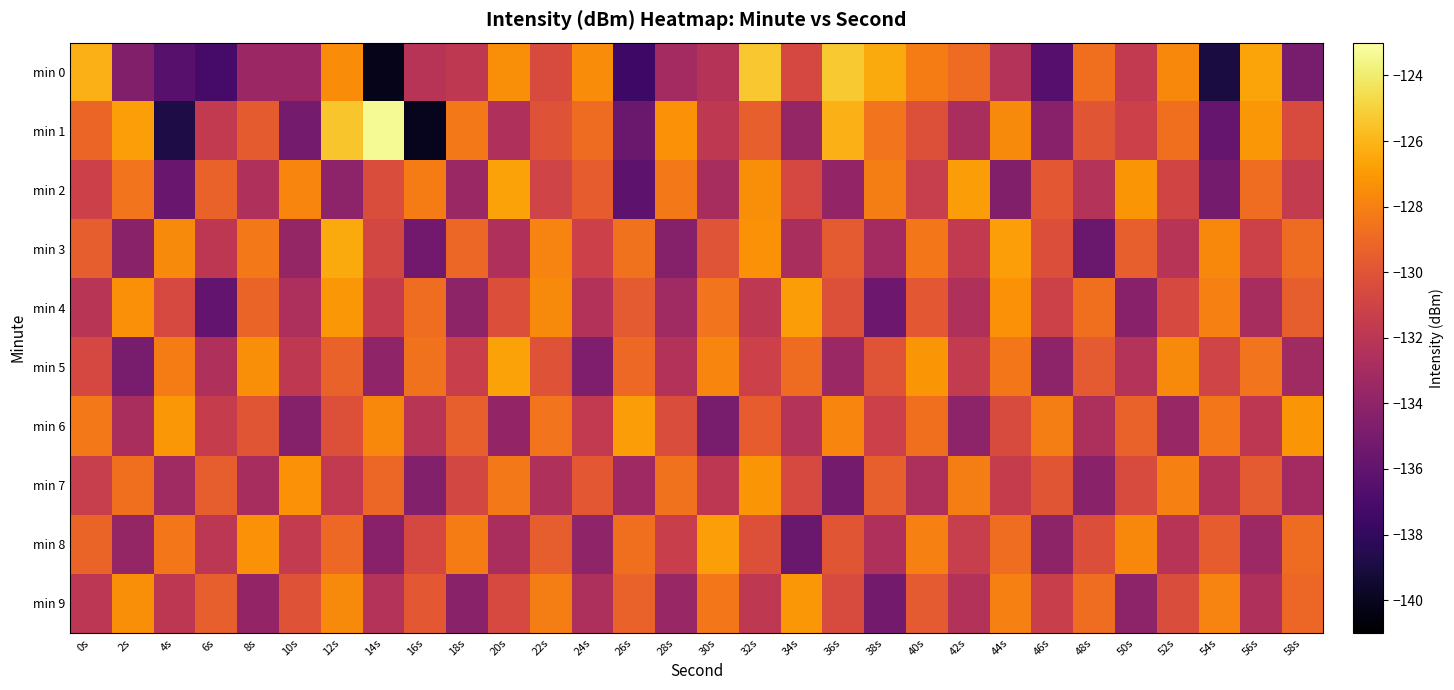

Reading left to right, transcribe all the data shown in this chart.

min 0: 0s=-126.1	2s=-134.6	4s=-136.4	6s=-137.1	8s=-133.4	10s=-133.4	12s=-127.6	14s=-140.2	16s=-132.2	18s=-131.8	20s=-127.4	22s=-130.5	24s=-127.5	26s=-137.5	28s=-133.1	30s=-132.2	32s=-125.3	34s=-130.7	36s=-125.3	38s=-126.4	40s=-128.2	42s=-128.9	44s=-132.3	46s=-136.5	48s=-128.7	50s=-131.7	52s=-127.7	54s=-139.0	56s=-126.6	58s=-135.0
min 1: 0s=-129.1	2s=-126.9	4s=-138.9	6s=-131.7	8s=-129.6	10s=-135.1	12s=-125.4	14s=-123.3	16s=-140.0	18s=-128.3	20s=-132.5	22s=-130.1	24s=-128.9	26s=-135.6	28s=-127.3	30s=-131.8	32s=-129.4	34s=-133.7	36s=-126.1	38s=-128.5	40s=-130.2	42s=-132.8	44s=-127.6	46s=-134.3	48s=-129.9	50s=-131.2	52s=-128.7	54s=-135.8	56s=-127.1	58s=-130.5
min 2: 0s=-131.2	2s=-128.5	4s=-135.7	6s=-129.3	8s=-132.6	10s=-127.8	12s=-134.1	14s=-130.4	16s=-128.2	18s=-133.5	20s=-126.7	22s=-131.0	24s=-129.6	26s=-136.2	28s=-128.3	30s=-132.9	32s=-127.5	34s=-130.7	36s=-133.8	38s=-128.1	40s=-131.4	42s=-126.9	44s=-134.6	46s=-129.8	48s=-132.3	50s=-127.2	52s=-130.9	54s=-135.1	56s=-128.8	58s=-131.6
min 3: 0s=-129.5	2s=-134.2	4s=-127.6	6s=-131.9	8s=-128.3	10s=-133.7	12s=-126.4	14s=-130.8	16s=-135.3	18s=-129.1	20s=-132.5	22s=-127.9	24s=-131.2	26s=-128.6	28s=-134.4	30s=-130.0	32s=-127.3	34s=-132.8	36s=-129.7	38s=-133.1	40s=-128.4	42s=-131.7	44s=-126.8	46s=-130.3	48s=-135.6	50s=-129.4	52s=-132.2	54s=-127.7	56s=-131.1	58s=-128.9
min 4: 0s=-132.1	2s=-127.4	4s=-130.6	6s=-135.9	8s=-129.2	10s=-132.7	12s=-127.1	14s=-131.5	16s=-128.8	18s=-134.0	20s=-130.3	22s=-127.6	24s=-132.4	26s=-129.7	28s=-133.2	30s=-128.5	32s=-131.8	34s=-126.9	36s=-130.2	38s=-135.5	40s=-129.8	42s=-132.6	44s=-127.3	46s=-131.1	48s=-128.7	50s=-134.3	52s=-130.6	54s=-128.0	56s=-132.9	58s=-129.5
min 5: 0s=-130.7	2s=-135.0	4s=-128.2	6s=-132.6	8s=-127.5	10s=-131.8	12s=-129.3	14s=-133.9	16s=-128.6	18s=-131.3	20s=-126.7	22s=-130.1	24s=-134.7	26s=-129.0	28s=-132.4	30s=-127.8	32s=-131.2	34s=-128.9	36s=-133.5	38s=-130.0	40s=-127.2	42s=-131.6	44s=-128.4	46s=-134.1	48s=-129.7	50s=-132.3	52s=-127.6	54s=-131.0	56s=-128.5	58s=-133.2
min 6: 0s=-128.3	2s=-132.8	4s=-127.1	6s=-131.5	8s=-129.9	10s=-134.4	12s=-130.2	14s=-127.7	16s=-132.1	18s=-129.4	20s=-133.8	22s=-128.5	24s=-131.7	26s=-126.9	28s=-130.4	30s=-135.0	32s=-129.6	34s=-132.3	36s=-127.8	38s=-131.2	40s=-128.7	42s=-134.1	44s=-130.5	46s=-128.1	48s=-132.7	50s=-129.3	52s=-133.6	54s=-128.4	56s=-131.9	58s=-127.2
min 7: 0s=-131.4	2s=-128.7	4s=-133.2	6s=-129.5	8s=-132.9	10s=-127.3	12s=-131.7	14s=-129.1	16s=-134.5	18s=-130.8	20s=-128.3	22s=-132.6	24s=-129.8	26s=-133.3	28s=-128.6	30s=-131.9	32s=-127.2	34s=-130.6	36s=-135.1	38s=-129.4	40s=-132.7	42s=-128.1	44s=-131.5	46s=-129.9	48s=-134.2	50s=-130.5	52s=-128.0	54s=-132.4	56s=-129.7	58s=-133.1
min 8: 0s=-129.2	2s=-133.7	4s=-128.4	6s=-132.0	8s=-127.3	10s=-131.6	12s=-129.0	14s=-134.3	16s=-130.7	18s=-128.2	20s=-132.8	22s=-129.5	24s=-133.9	26s=-128.7	28s=-131.3	30s=-126.8	32s=-130.2	34s=-135.6	36s=-129.9	38s=-132.5	40s=-128.0	42s=-131.4	44s=-128.8	46s=-134.0	48s=-130.3	50s=-127.7	52s=-132.2	54s=-129.6	56s=-133.4	58s=-128.9
min 9: 0s=-132.0	2s=-127.5	4s=-131.9	6s=-129.4	8s=-133.8	10s=-130.1	12s=-127.6	14s=-132.3	16s=-129.8	18s=-134.2	20s=-130.6	22s=-128.1	24s=-132.7	26s=-129.3	28s=-133.6	30s=-128.4	32s=-131.8	34s=-127.1	36s=-130.5	38s=-135.2	40s=-129.7	42s=-132.4	44s=-128.0	46s=-131.3	48s=-128.8	50s=-134.1	52s=-130.4	54s=-127.9	56s=-132.5	58s=-129.1